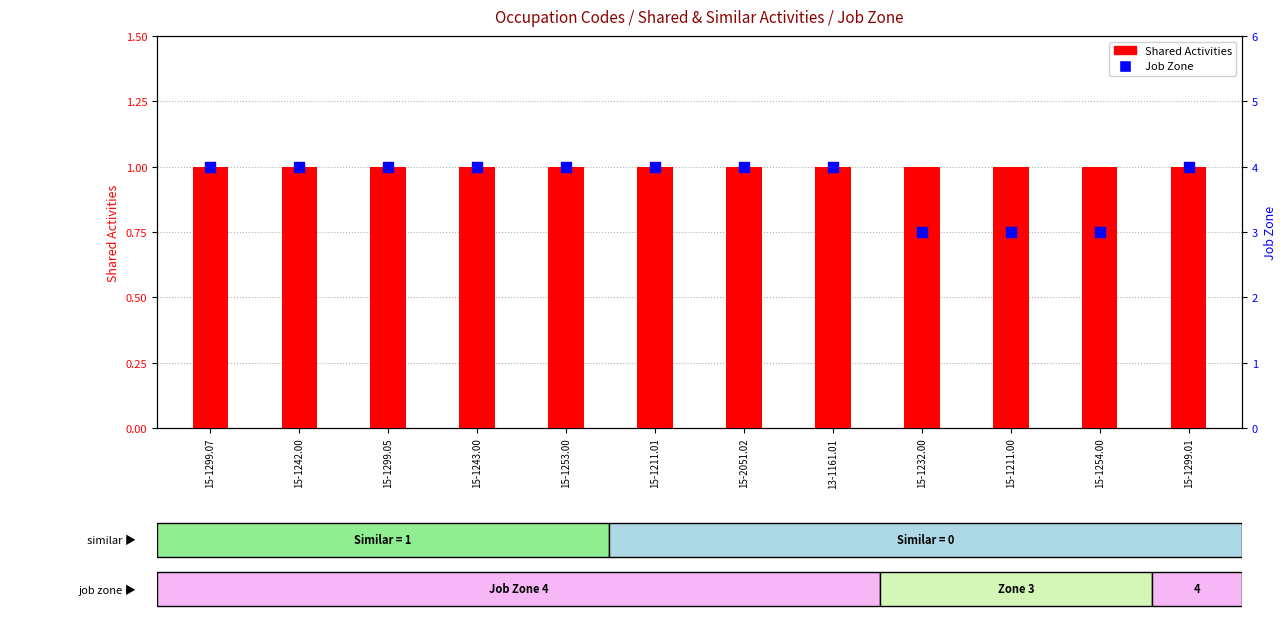

Is the value of Shared Activities at 15-1253.00 greater than the value of Job Zone at 15-1299.05?

No